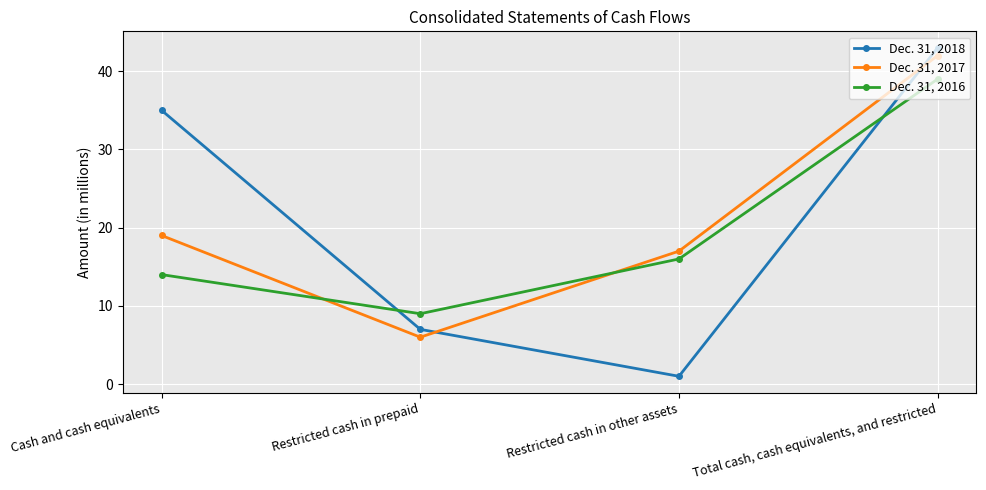

List the series in order of their peak value, lowest first.

Dec. 31, 2016, Dec. 31, 2017, Dec. 31, 2018